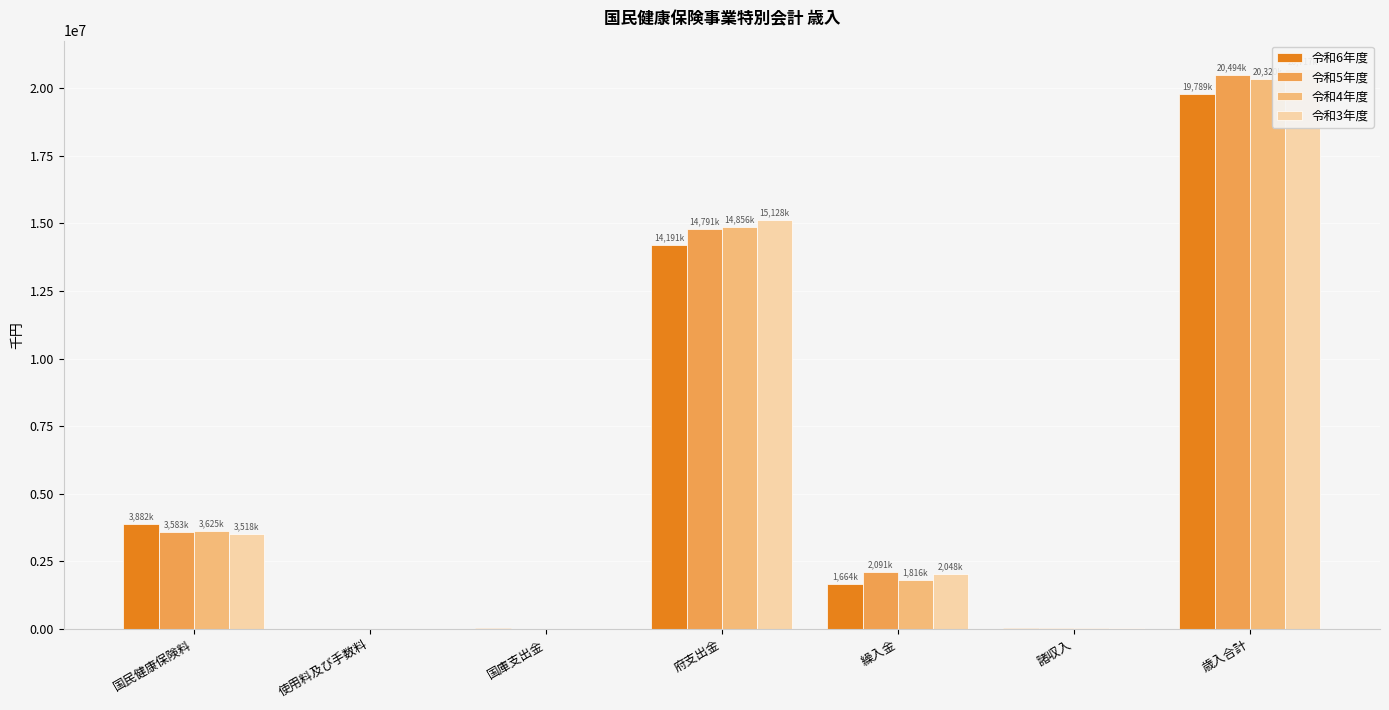

Count the number of categories in the chart.

7